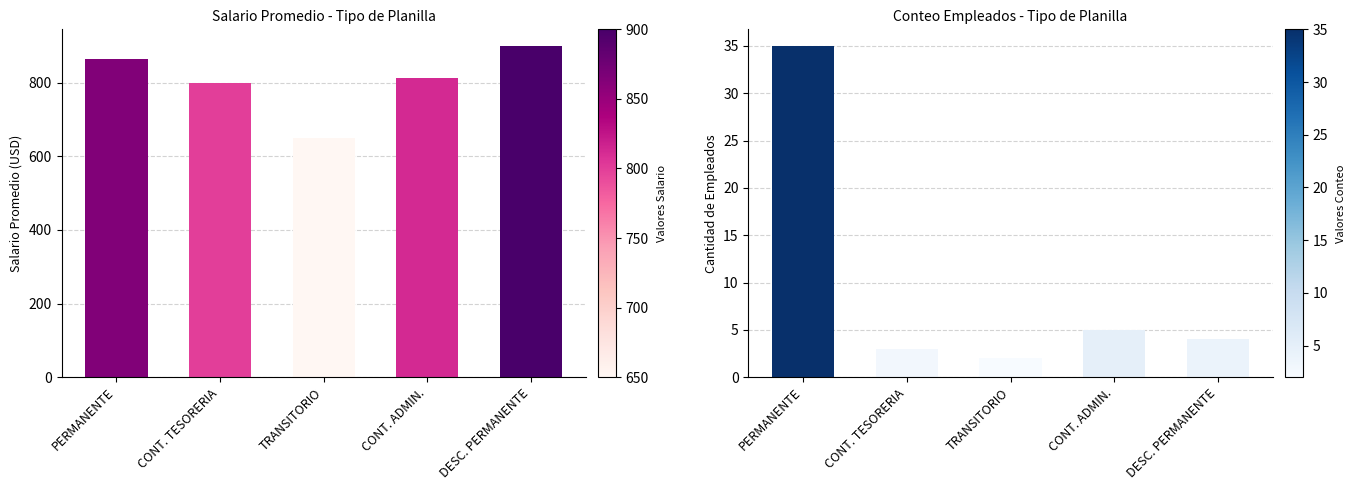

What is the label of the 4th bar from the right?

CONT. TESORERIA